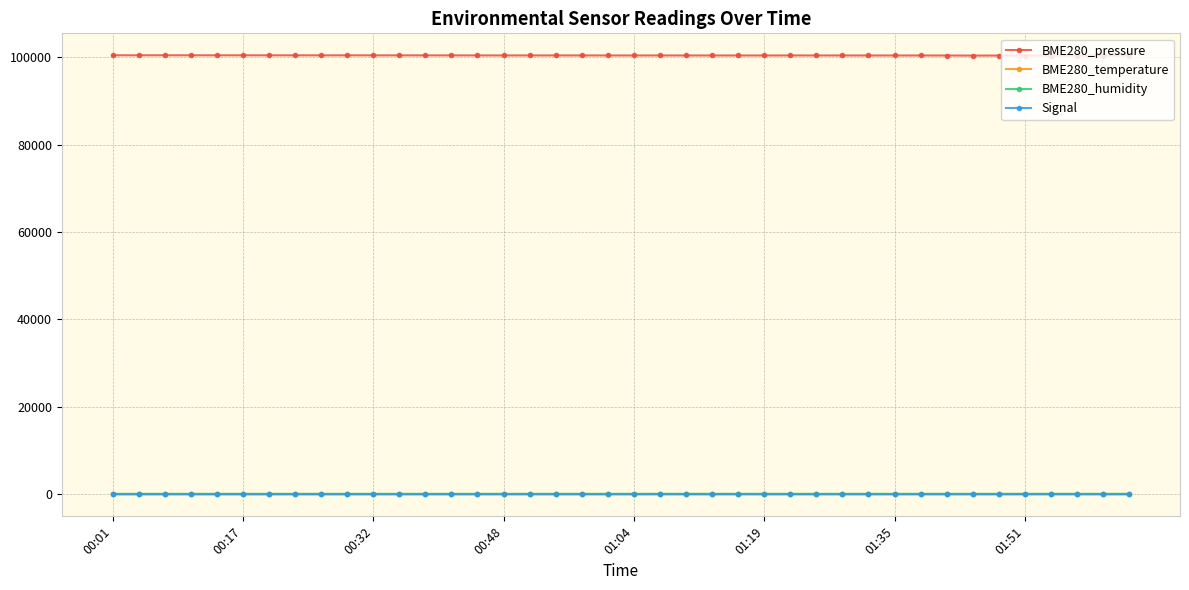

True or false: BME280_pressure and BME280_temperature cross at least once.

False